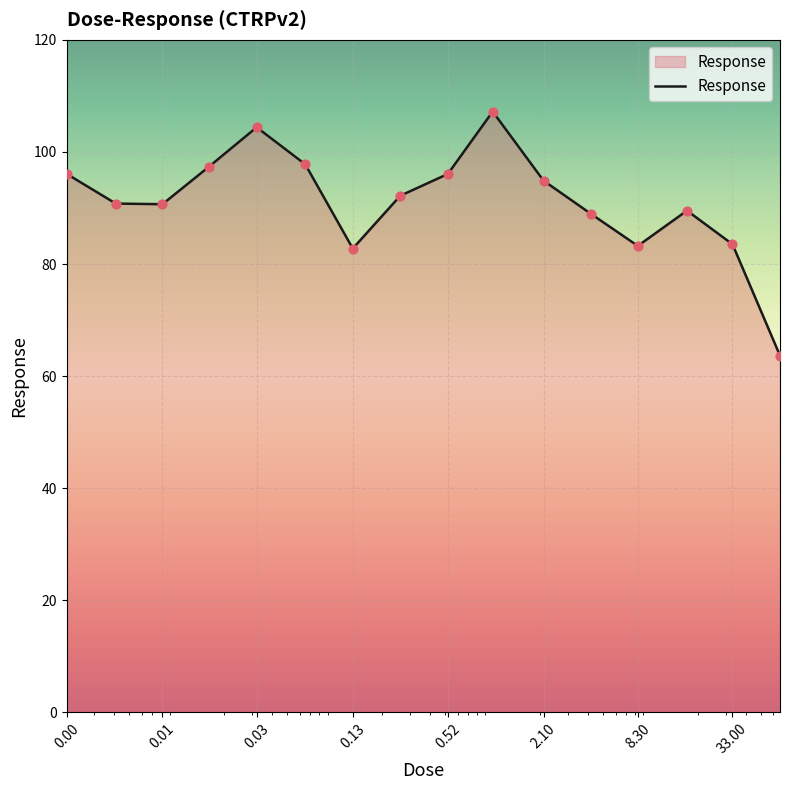

What is the maximum value shown in the chart?

107.2